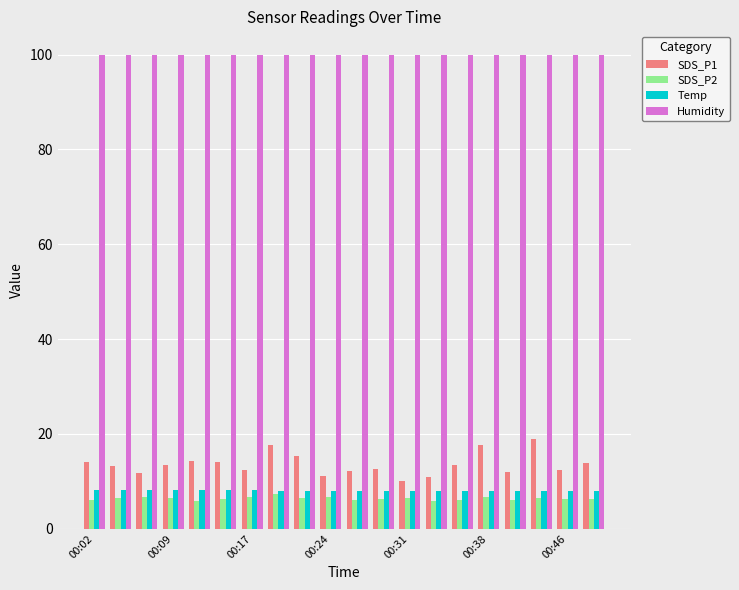

How many groups of bars are there?

20